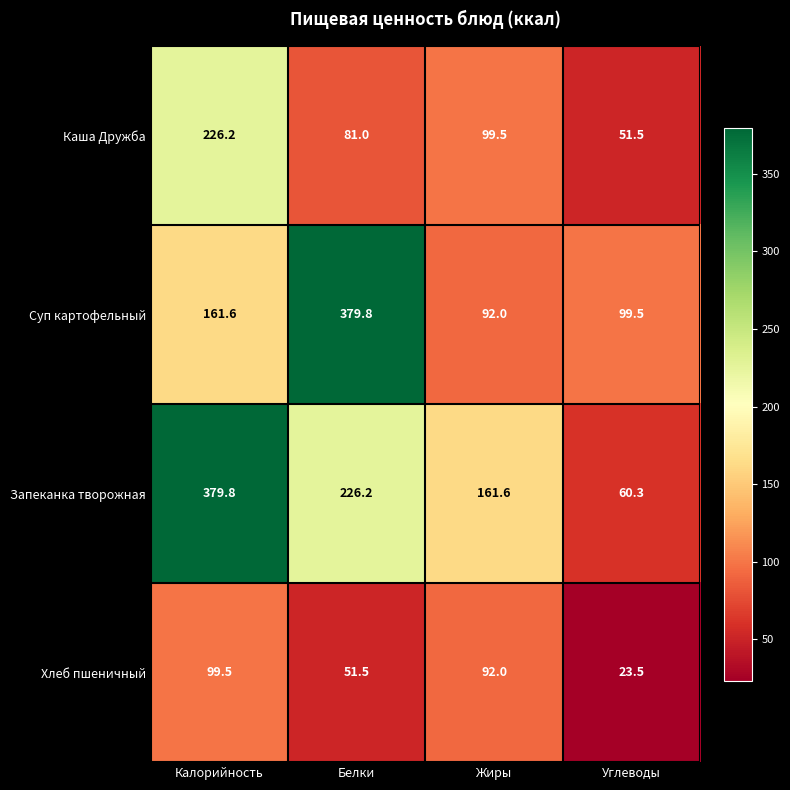

Which series changed the most between Жиры and Углеводы?

Запеканка творожная